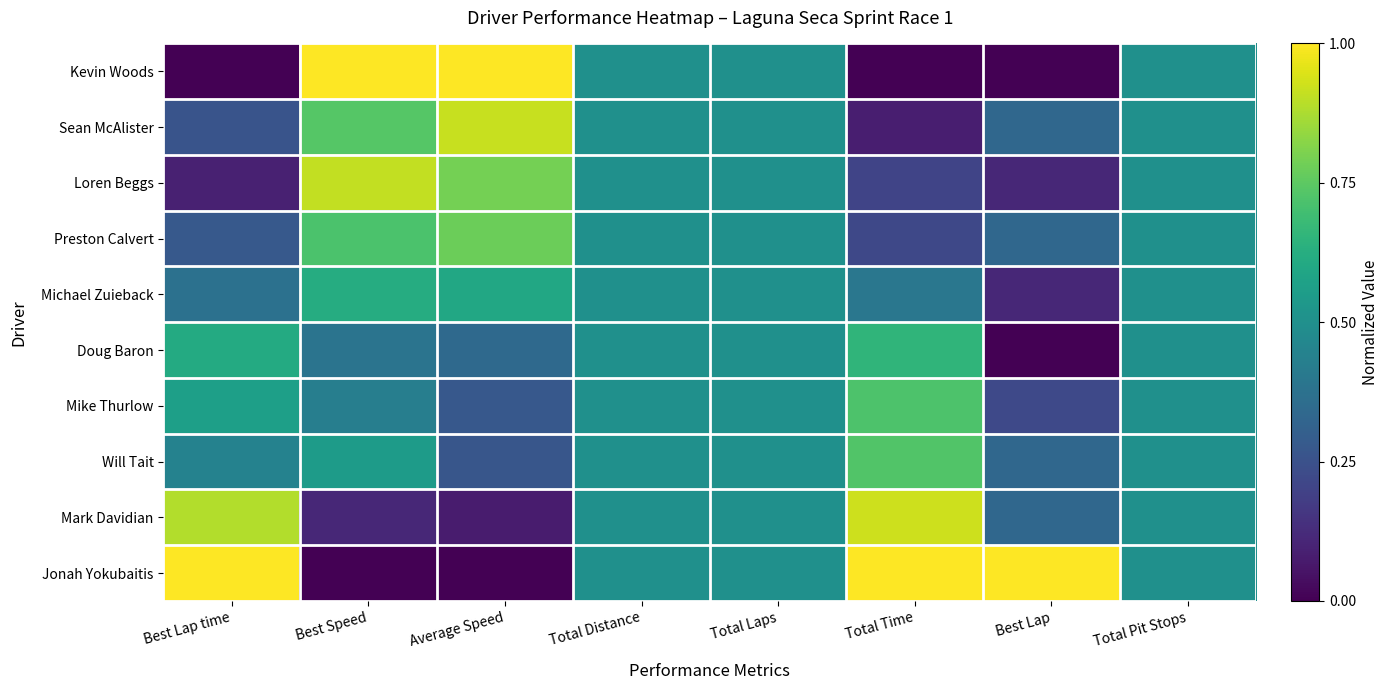

How many categories are shown in the chart?

8